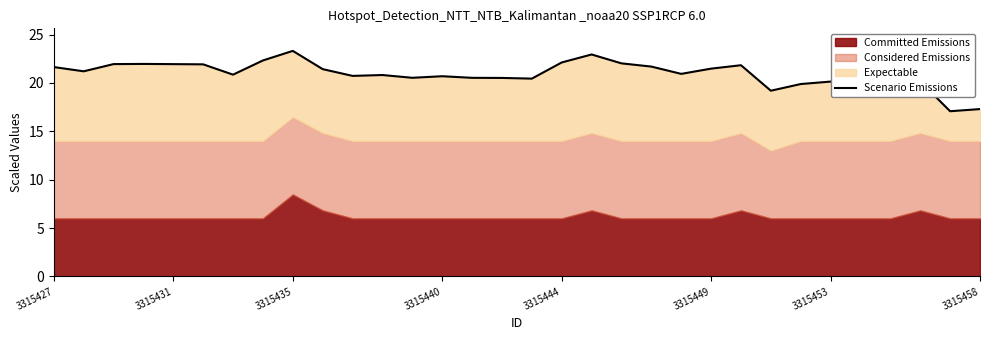

True or false: the data has more than 1 interior local peaks.

True